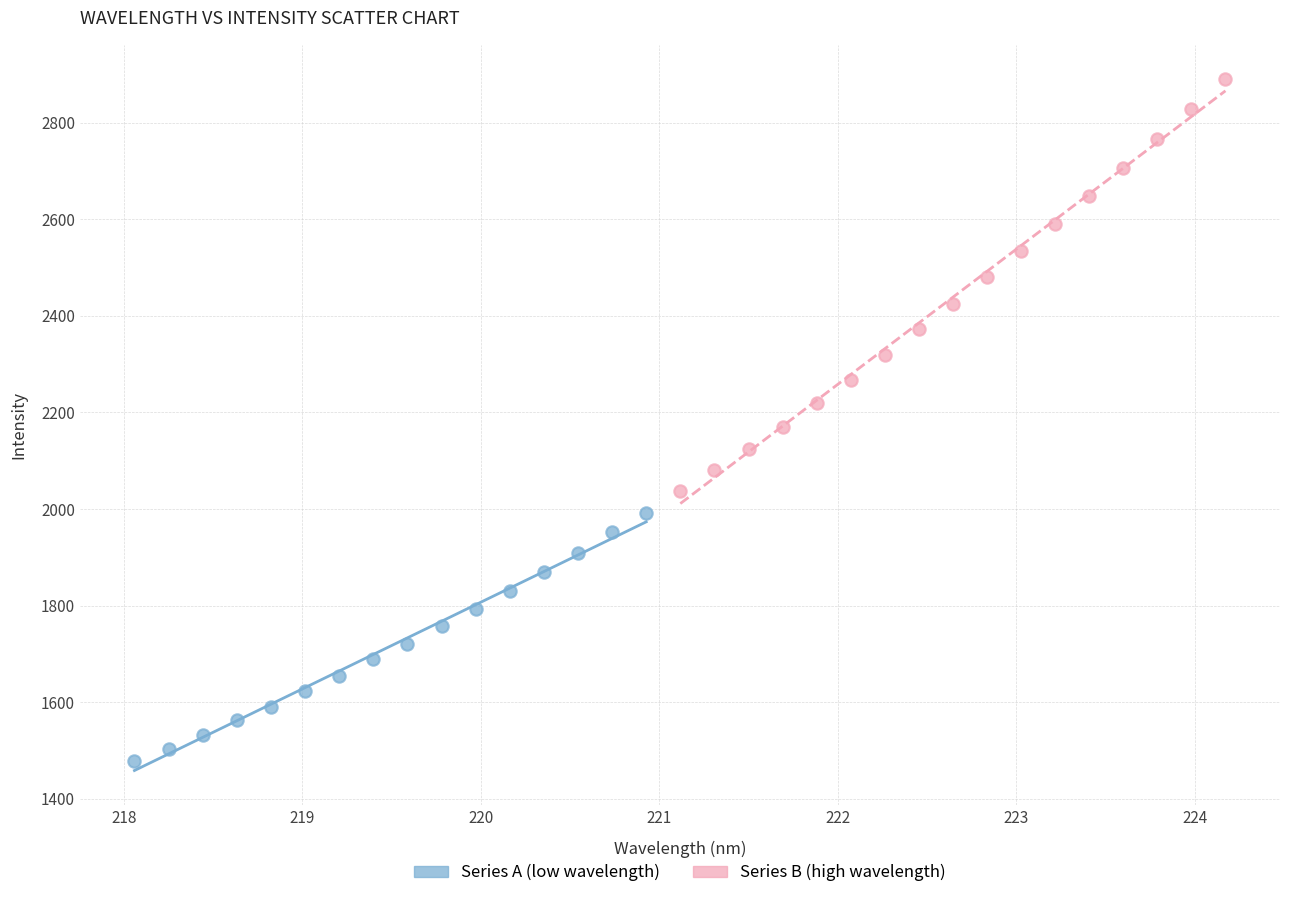

What are all the series names shown in the legend?

Series A (low wavelength), Series B (high wavelength)